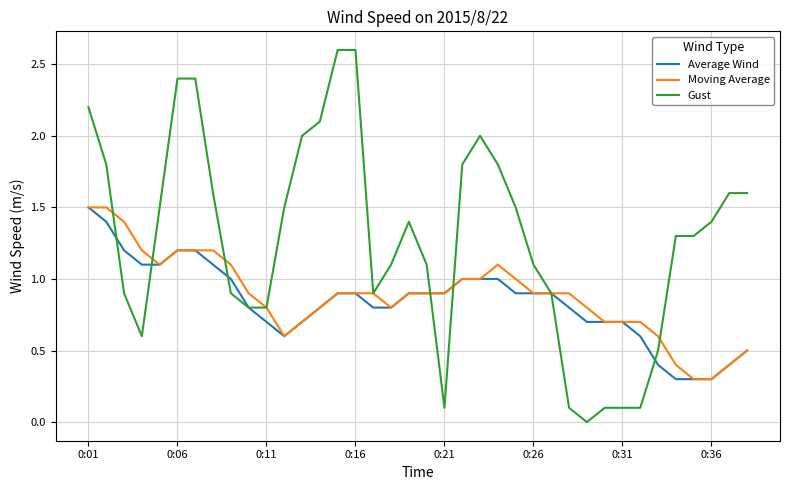

Is this an area chart (filled region under the line)?

No